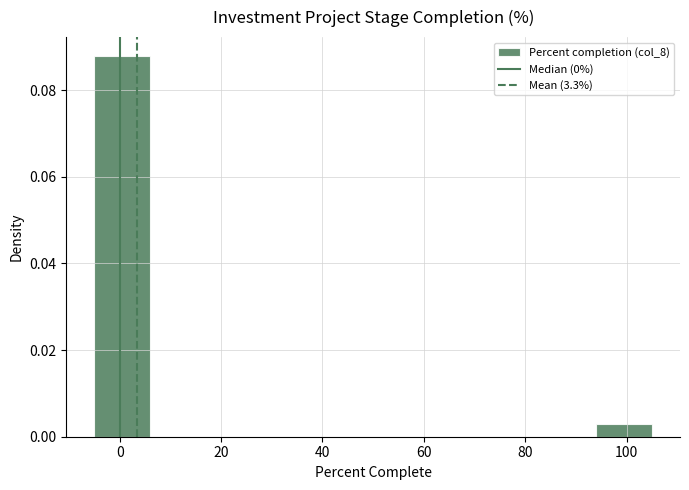

What is the height of the bar covering 94 to 105 on the x-axis? Neither the bar edges nor the heights are printed on the chart, so give them approximately, as read against the axes.

0.004